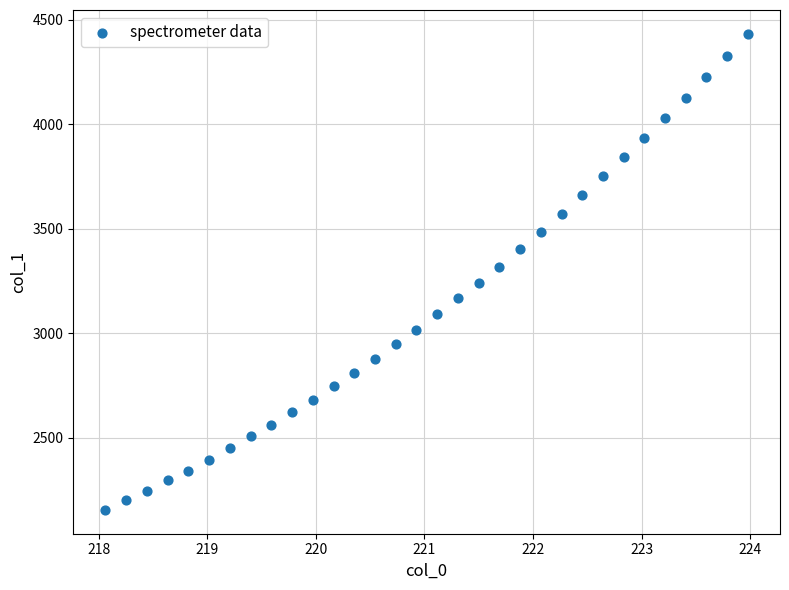

What is the range of X values (max minus min)?

5.9